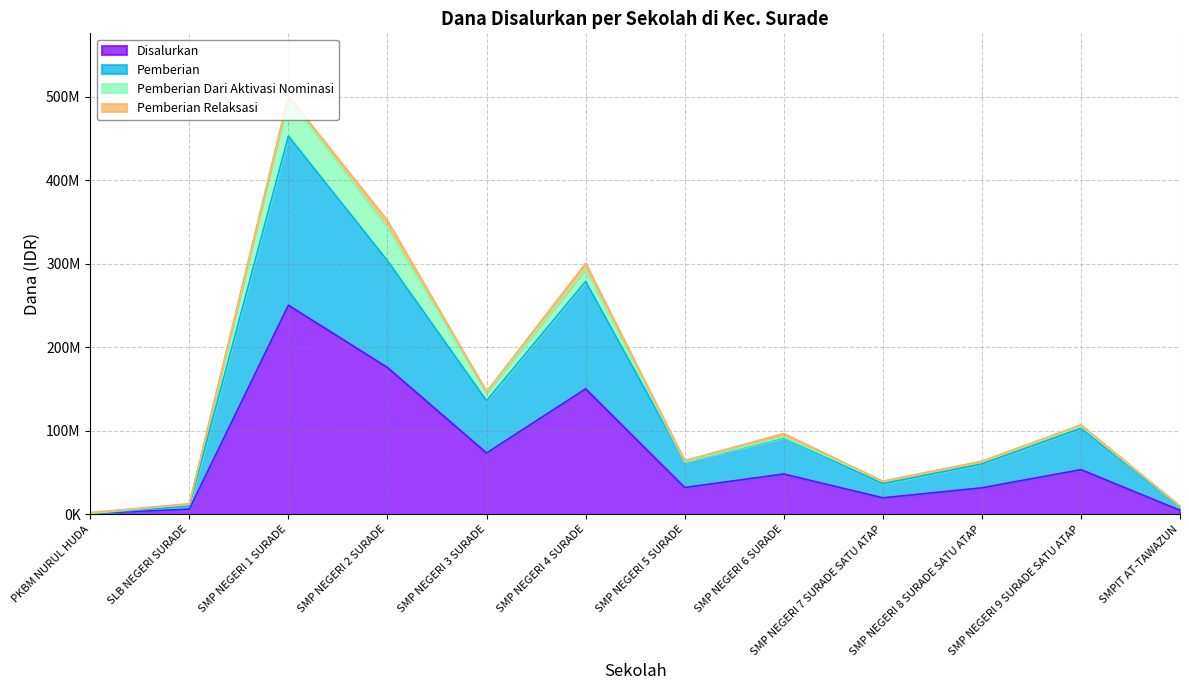

Count the number of categories in the chart.

12